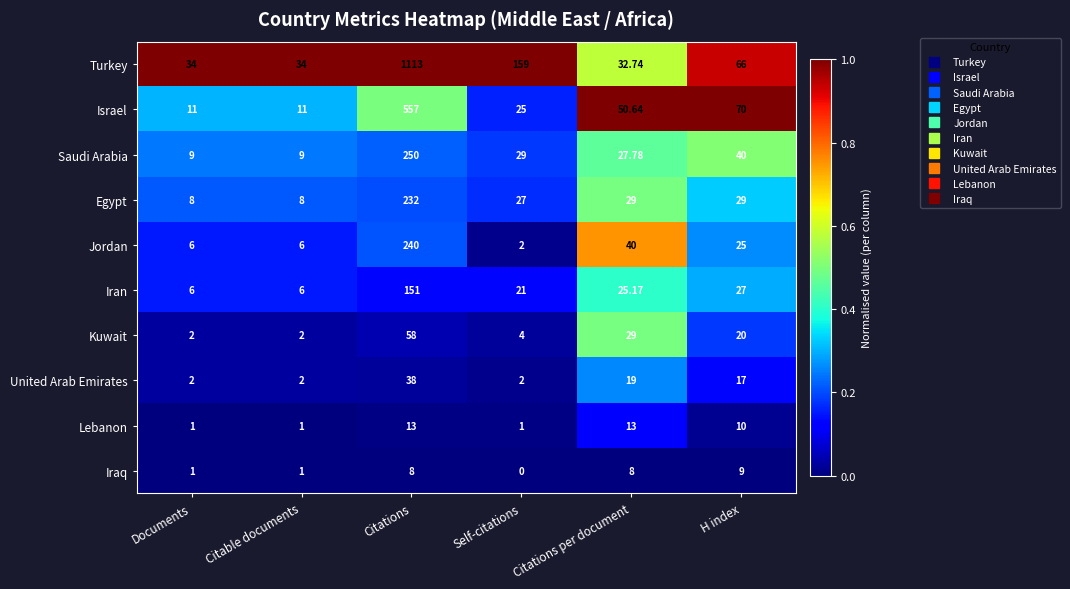

What is the spread (max minus min) of values at H index?

61.0